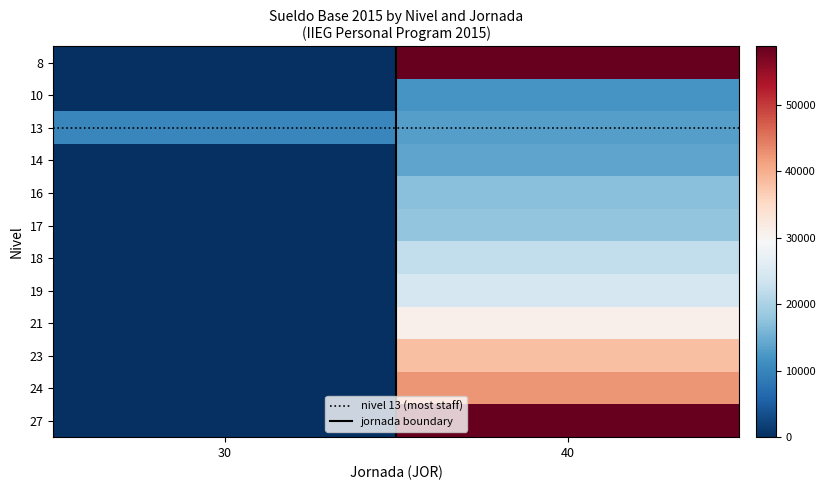

Which series has the largest range (max minus min)?

8